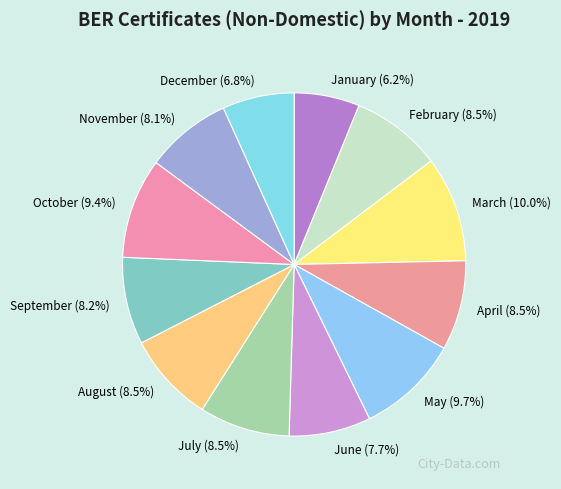

Which category has the smallest portion of the pie?

January